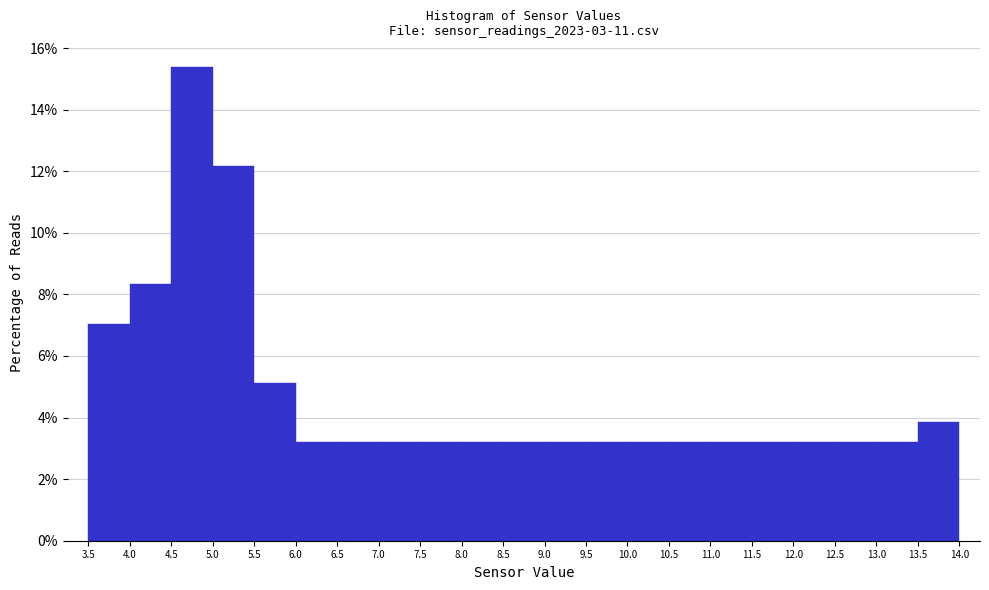

How tall is the bar that spans 6.0 to 6.5 on the x-axis? The values are not printed on the chart, so give them approximately, as read against the axis.

3.2